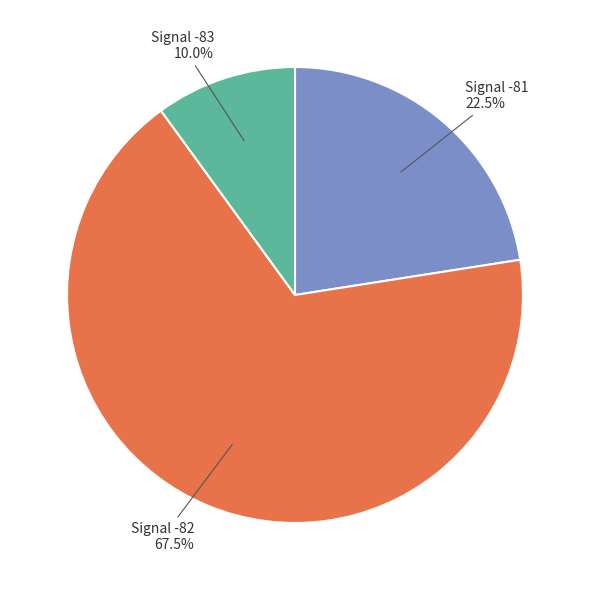

Is there a majority slice in this chart?

Yes